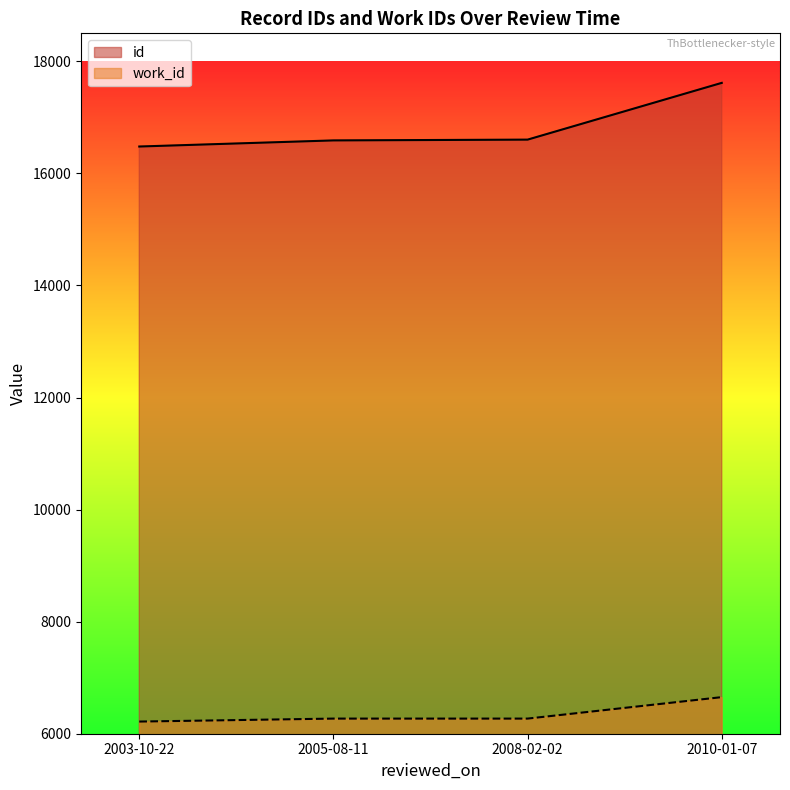

What is the difference between the id values at 2008-02-02 and 2010-01-07?

1013